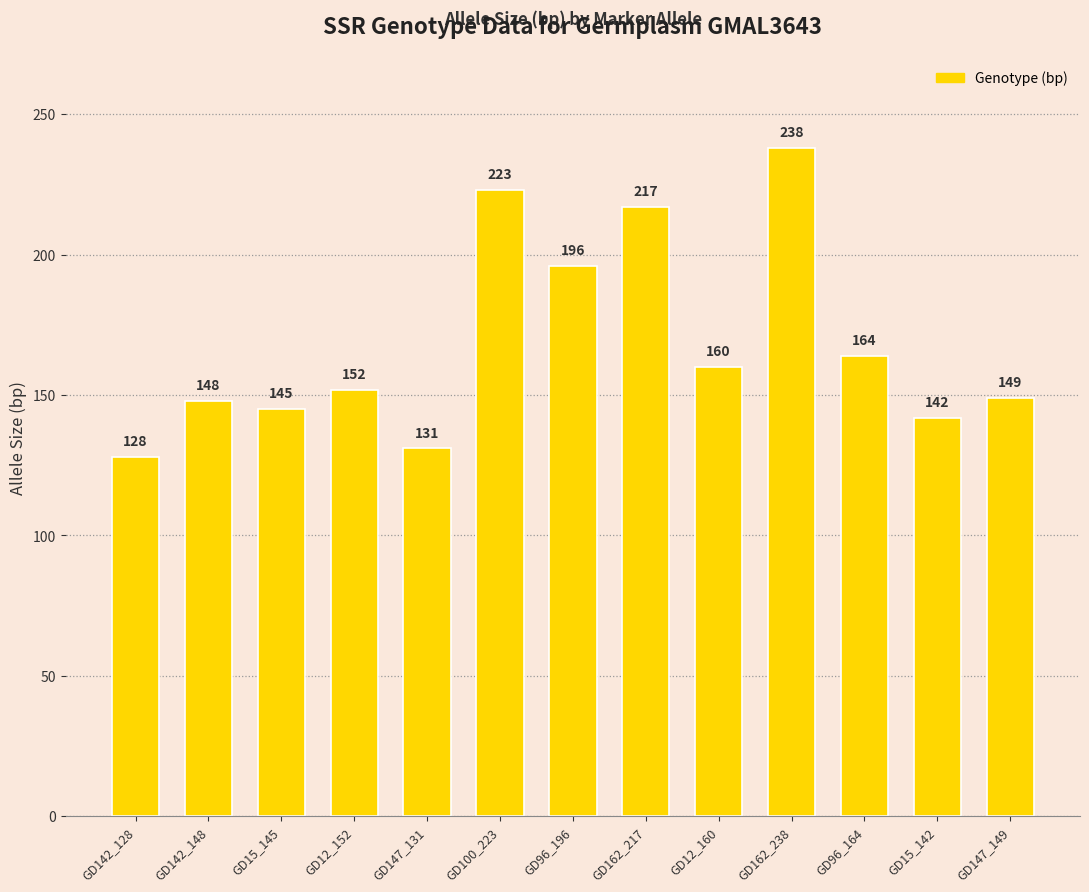

At which label is the value closest to 183?

GD96_196